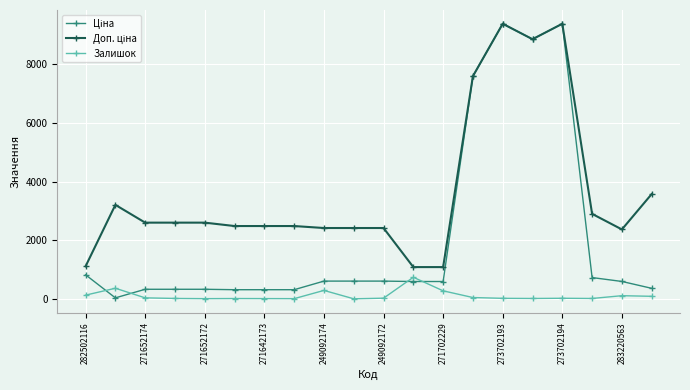

What is the highest value of the Залишок series?

735.0